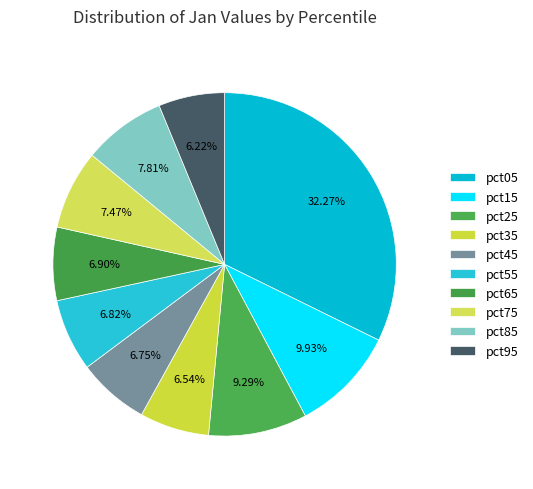

The pct05 slice represents 32% of the pie. True or false?

True